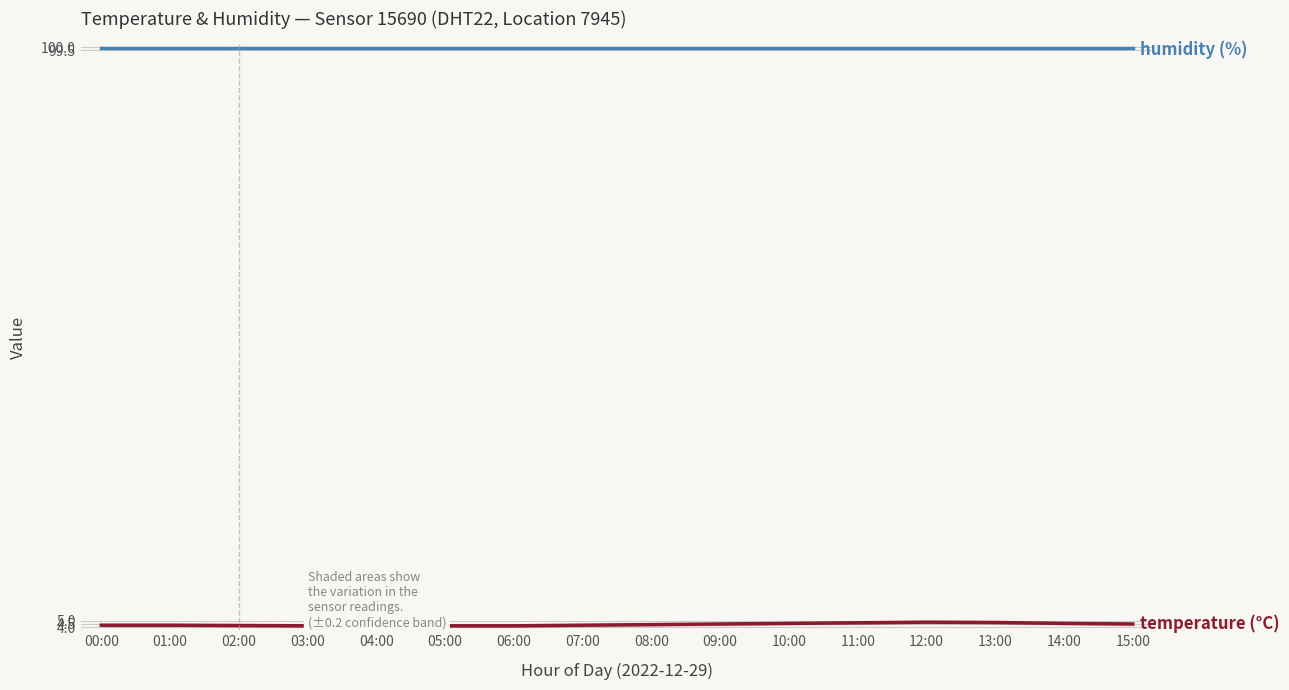

What is the value of the temperature point at the 14th from the left?

4.8